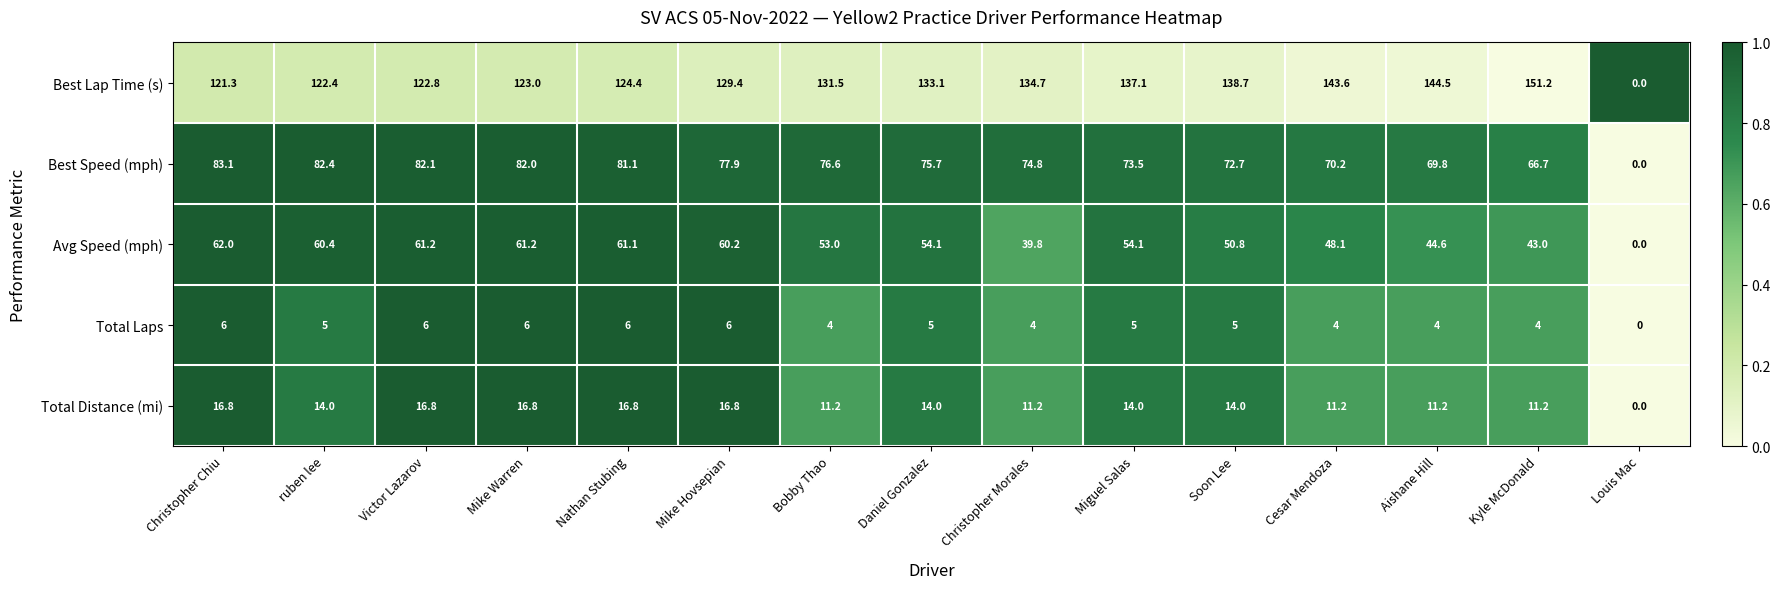

What is the difference between the highest and lowest values at Cesar Mendoza?

139.6